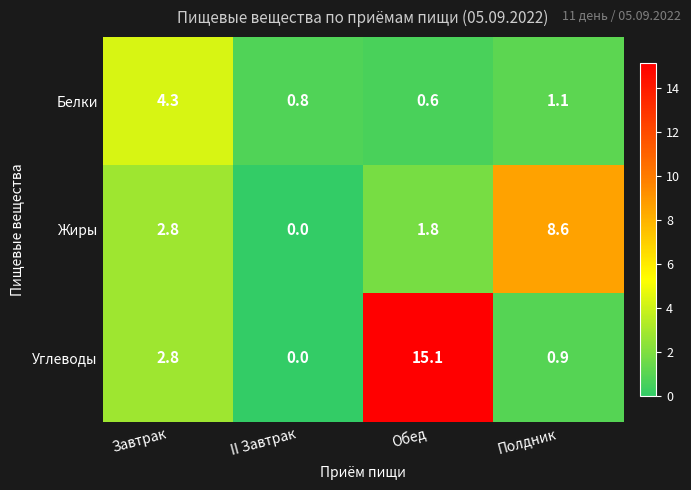

Rank the series by their average value, from lowest to highest.

Белки, Жиры, Углеводы